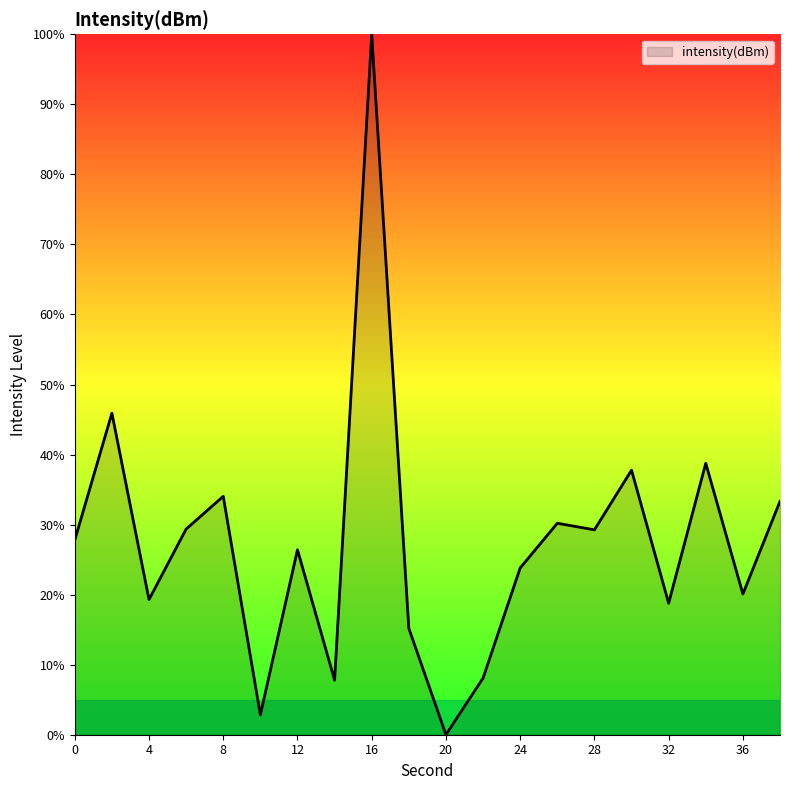

What is the difference between the maximum and minimum values?

100.0